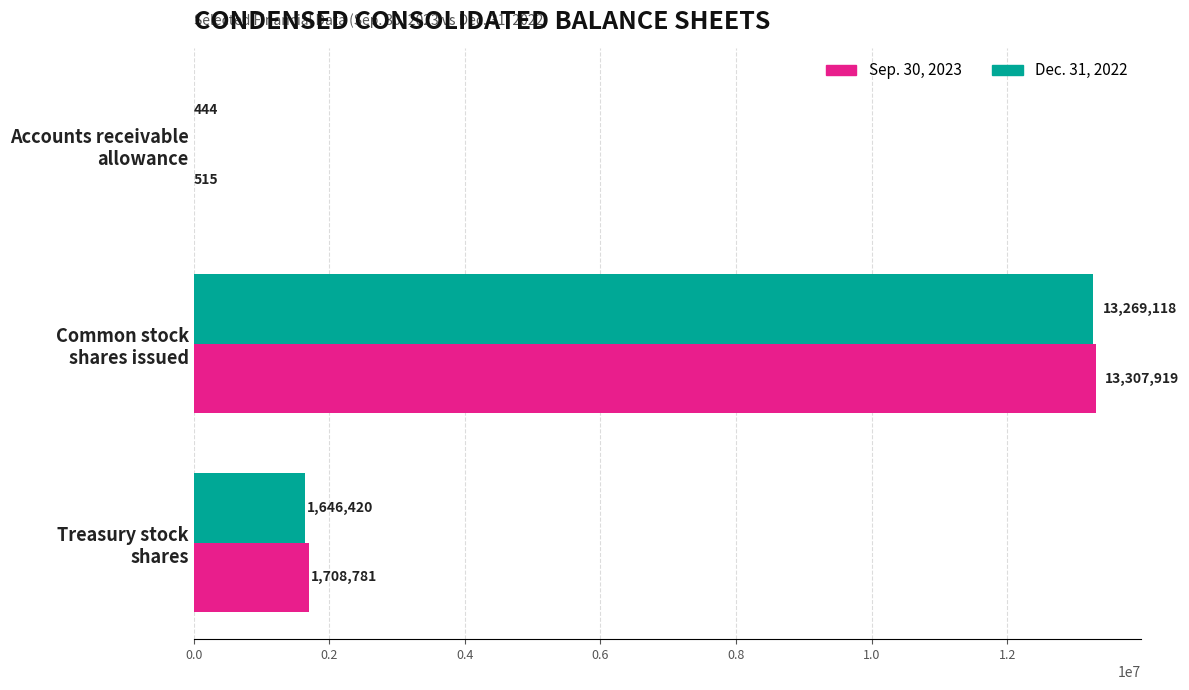

How many Sep. 30, 2023 values are between 515 and 13307919?

3